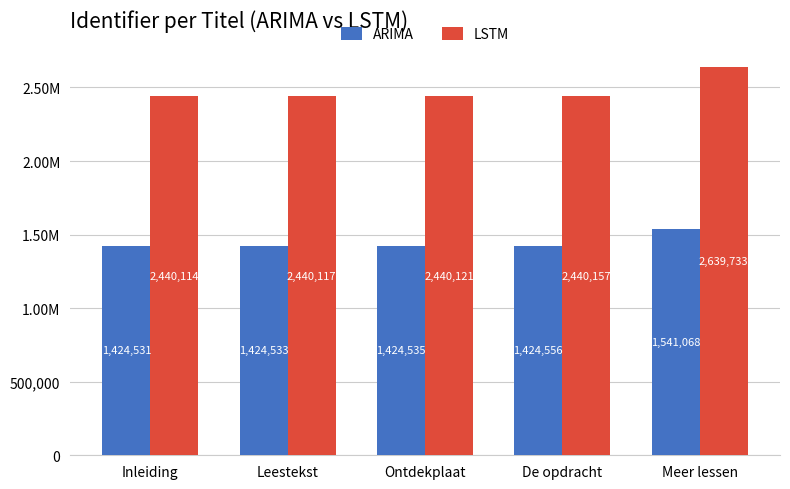

At Ontdekplaat, list the series in order from smallest to largest.

ARIMA, LSTM